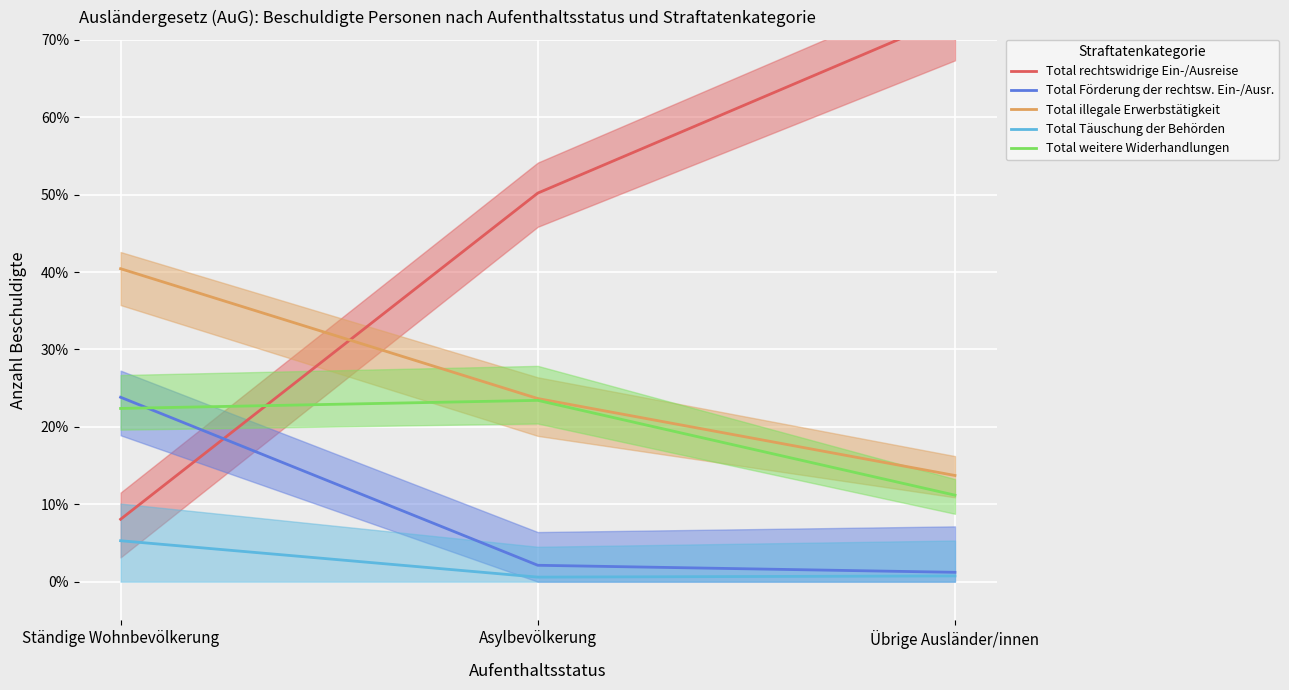

At how many categories does at least one series exceed 72?

1